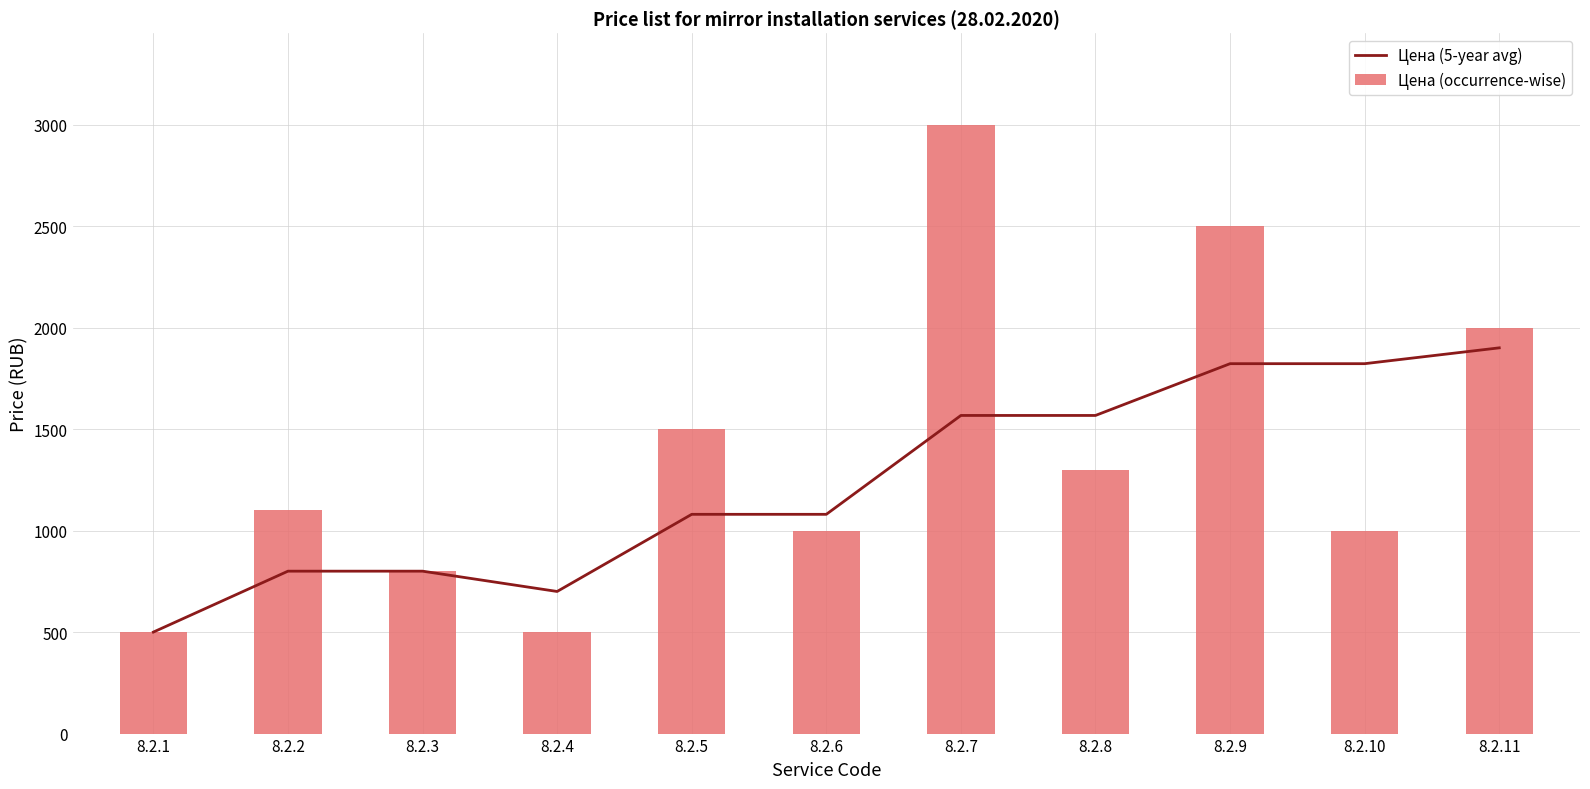

How many values in the Цена (occurrence-wise) series are below 1100?

5